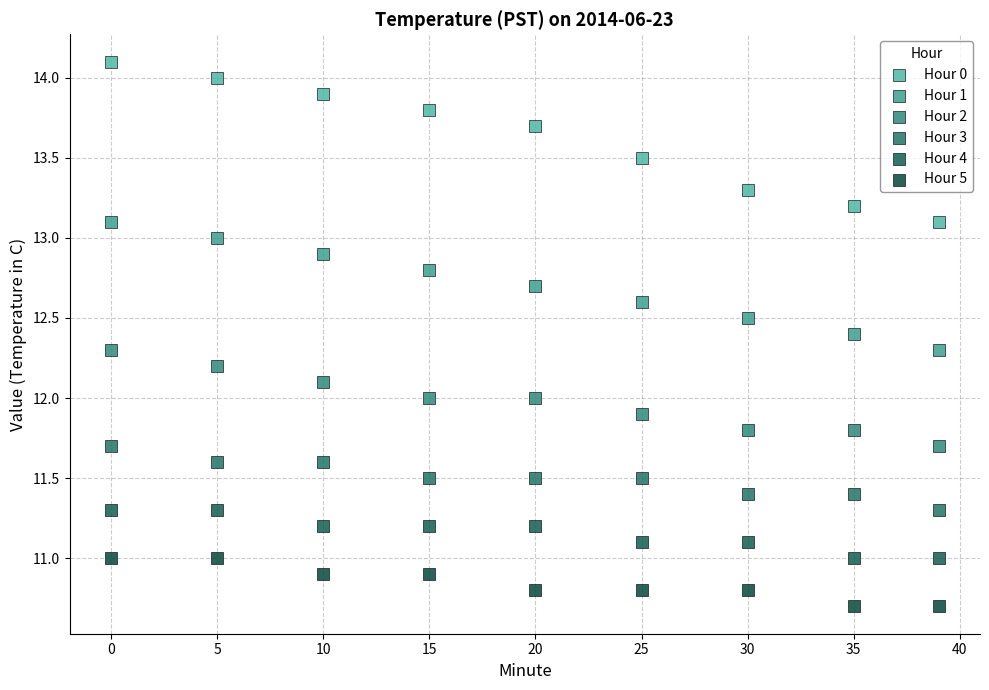

What is the X range (max minus min) for the scatter plot?

39.0